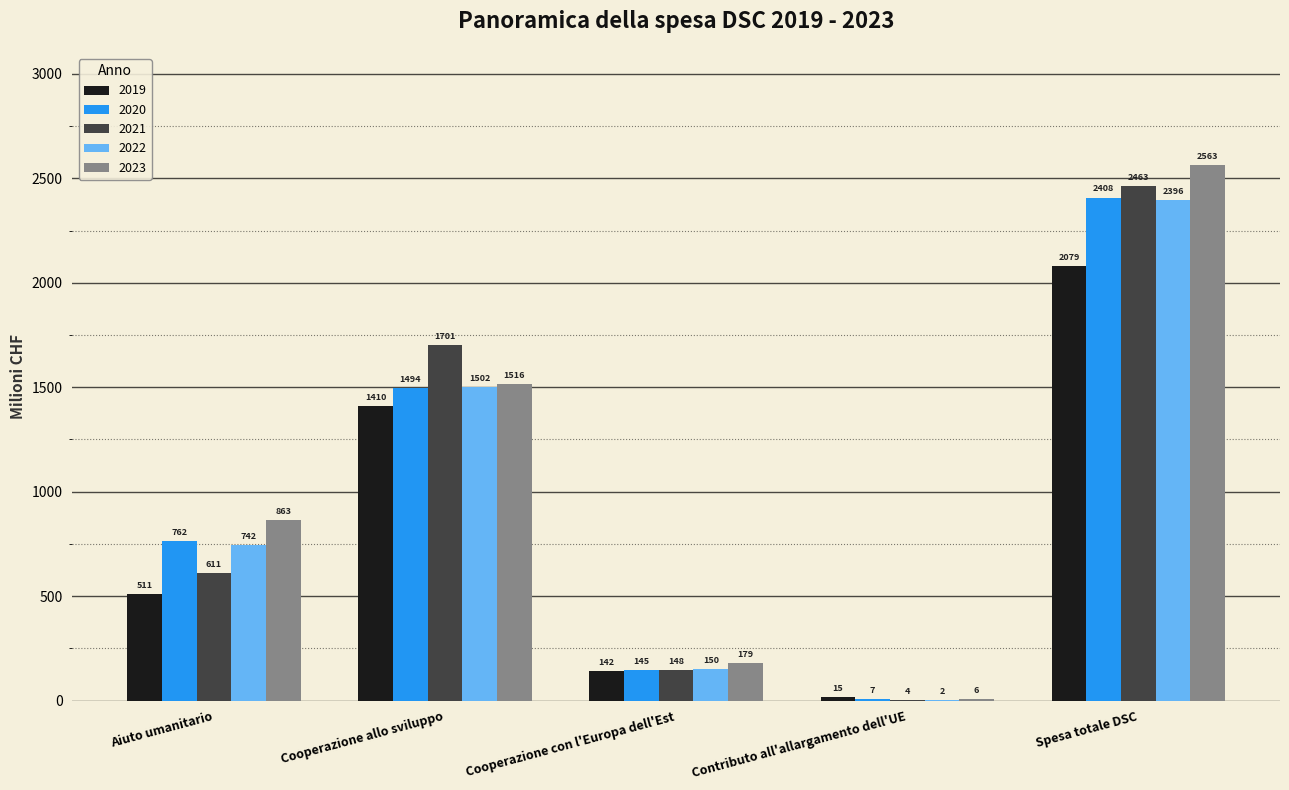

Which series has the largest total across all categories?

2023